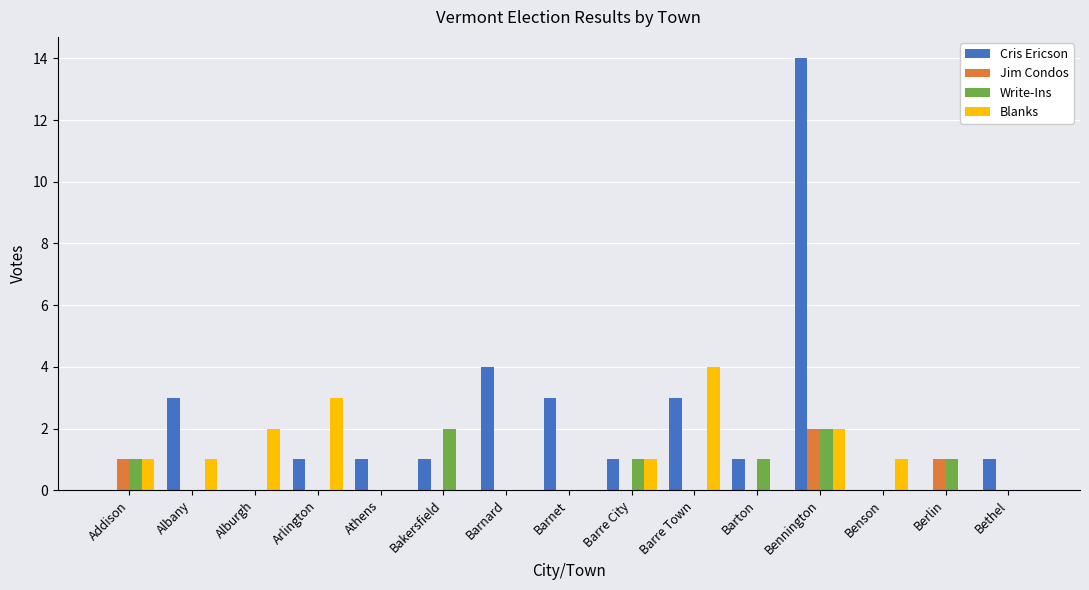

What is the total value across all series at Barton?

2